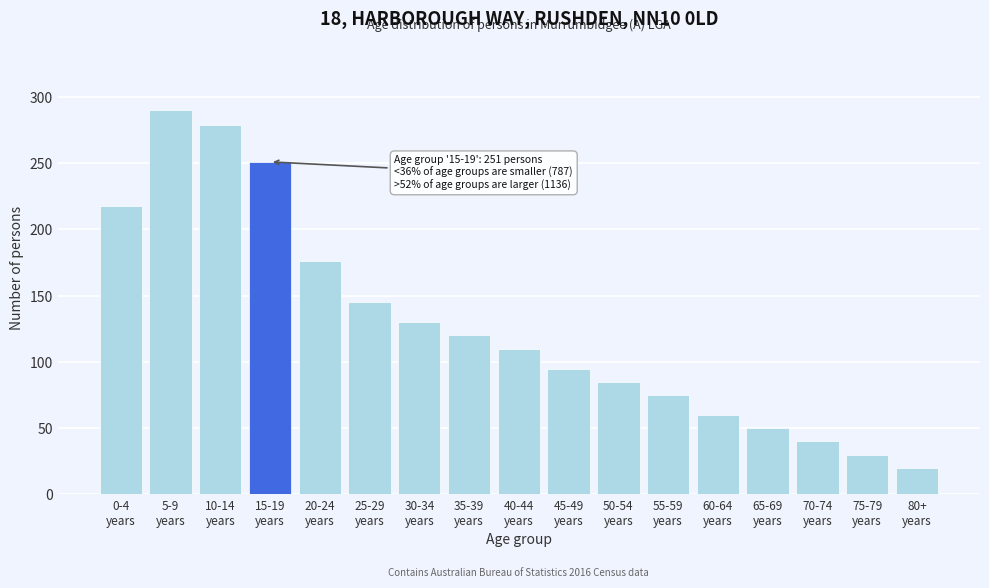

Reading left to right, extract all data points from this chart.

218	290	279	251	176	145	130	120	110	95	85	75	60	50	40	30	20